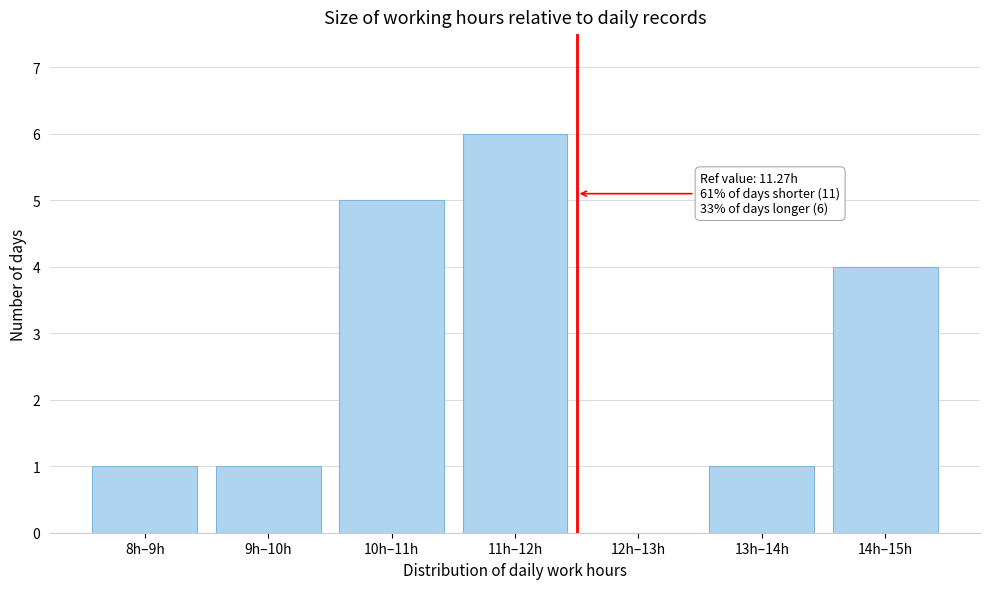

Reading left to right, extract all data points from this chart.

8h–9h=1	9h–10h=1	10h–11h=5	11h–12h=6	12h–13h=0	13h–14h=1	14h–15h=4